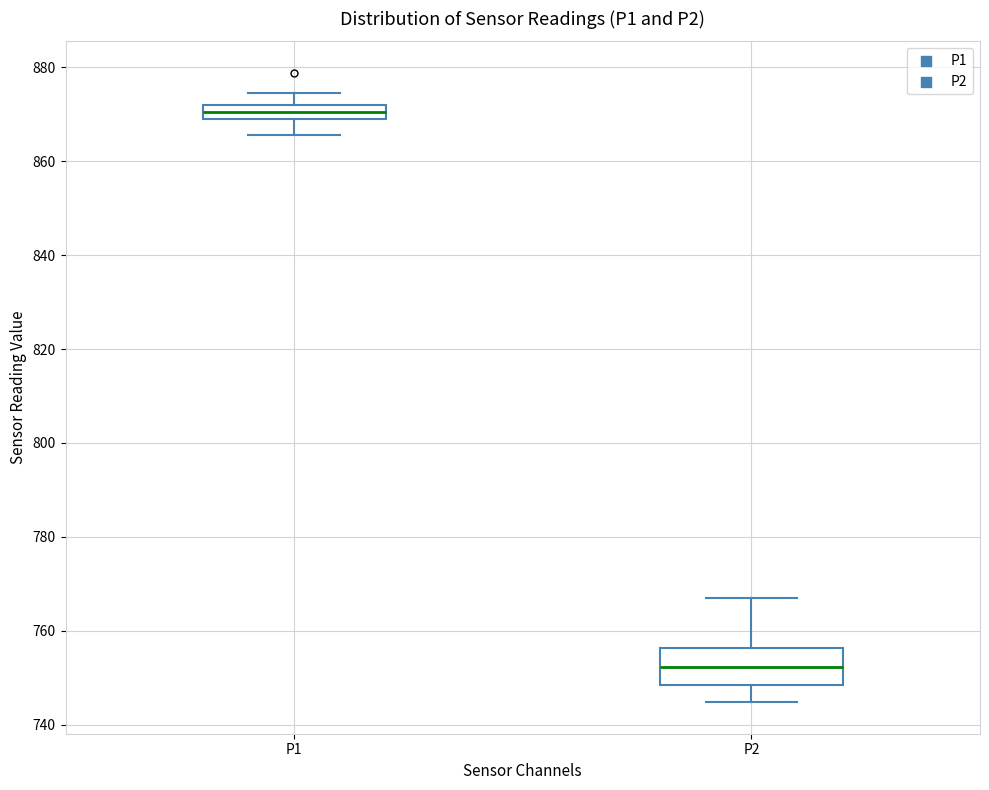

Reading left to right, transcribe this box plot: for each box, give where its median line is, the range the box spans, and where its two whiskers end, as read against the y-axis. The values are not printed on the chart, so give them approximately, as read against the axis.

P1: median 870, box 868 to 872, whiskers 866 to 874
P2: median 752, box 748 to 756, whiskers 744 to 766